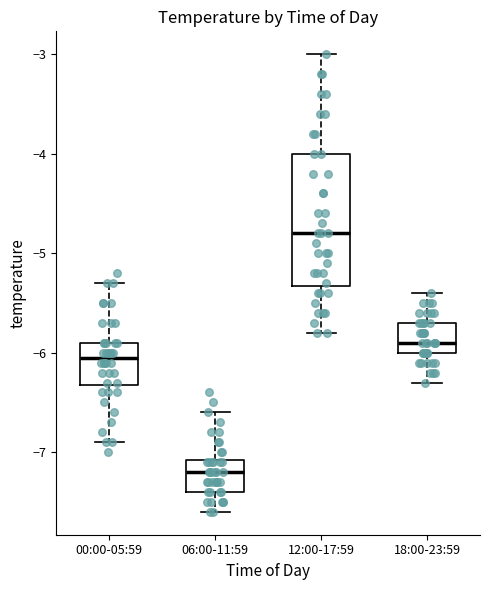

Where is the upper edge of the box for 18:00-23:59 on the y-axis? The values are not printed on the chart, so give them approximately, as read against the axis.

-5.7